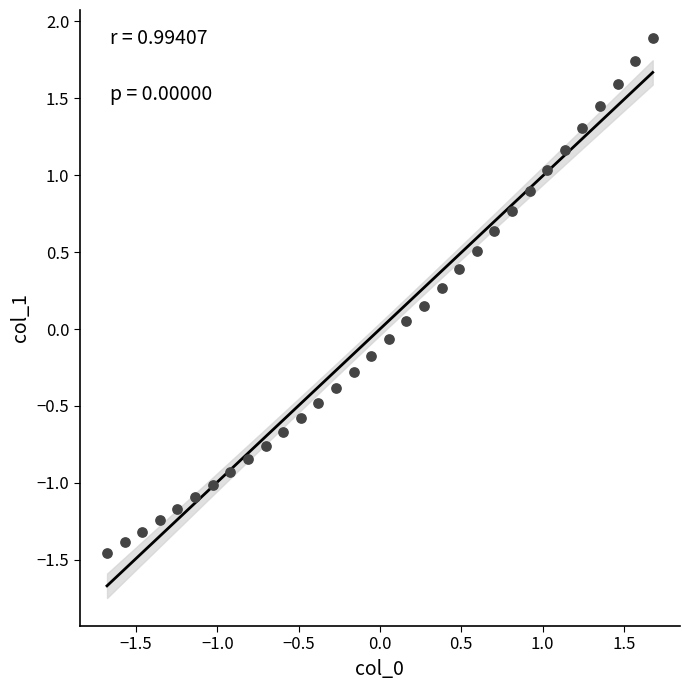

What is the range of Y values (max minus min)?

3.3